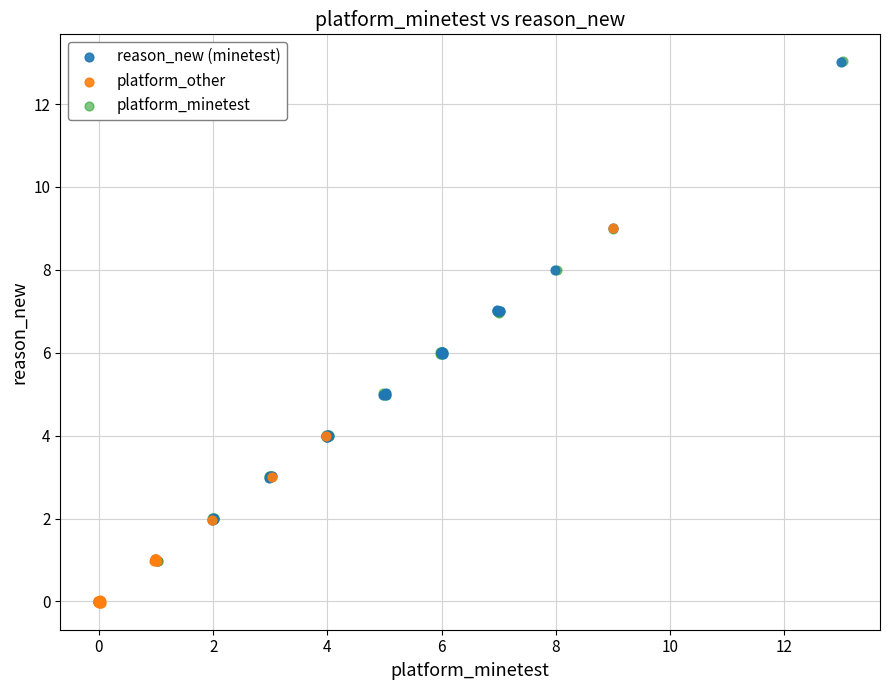

Which series has the largest Y range (max minus min)?

platform_minetest